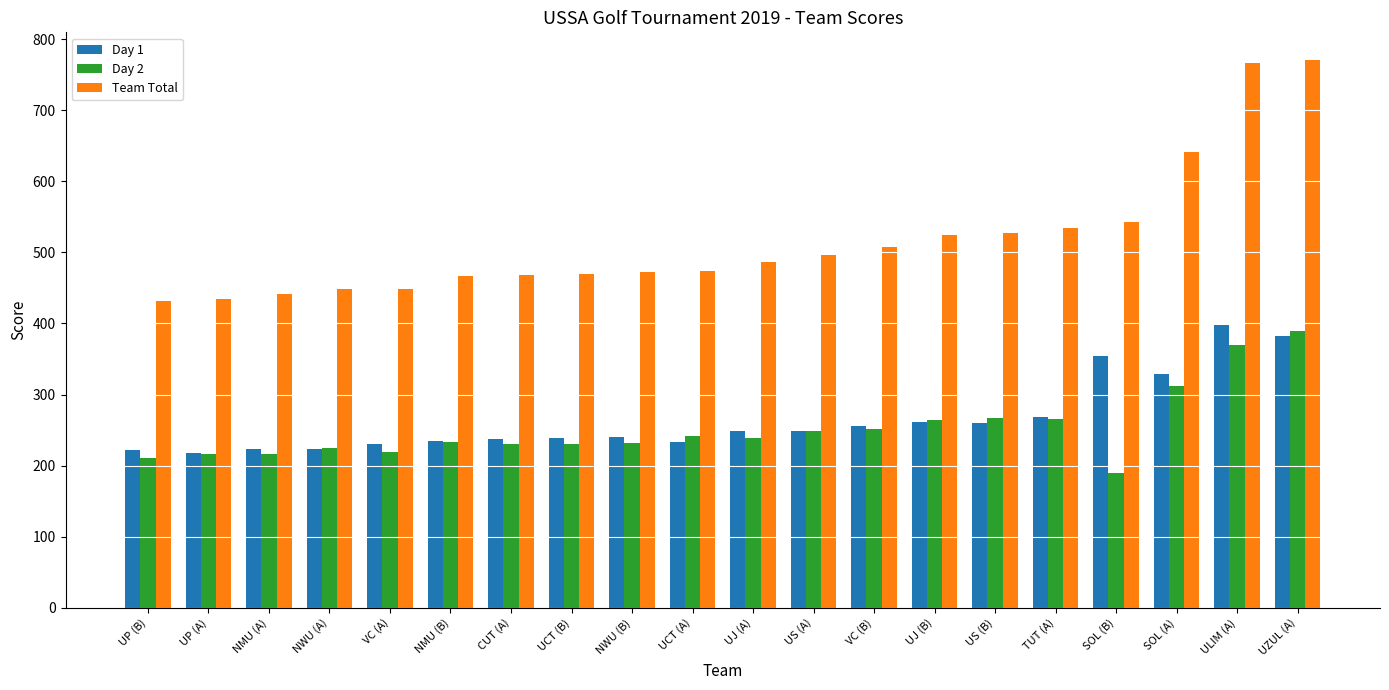

What is the difference between the maximum and minimum values in the Day 1 series?

180